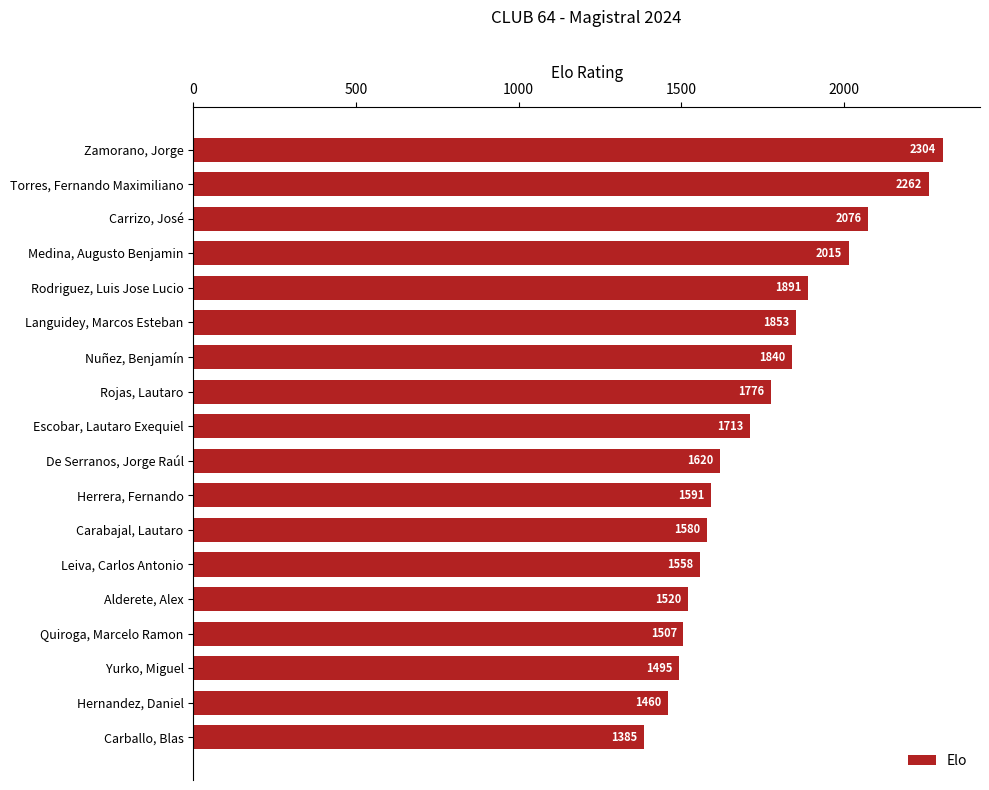

Reading bottom to top, list all the values displayed in this chart.

Carballo, Blas=1385	Hernandez, Daniel=1460	Yurko, Miguel=1495	Quiroga, Marcelo Ramon=1507	Alderete, Alex=1520	Leiva, Carlos Antonio=1558	Carabajal, Lautaro=1580	Herrera, Fernando=1591	De Serranos, Jorge Raúl=1620	Escobar, Lautaro Exequiel=1713	Rojas, Lautaro=1776	Nuñez, Benjamín=1840	Languidey, Marcos Esteban=1853	Rodriguez, Luis Jose Lucio=1891	Medina, Augusto Benjamin=2015	Carrizo, José=2076	Torres, Fernando Maximiliano=2262	Zamorano, Jorge=2304